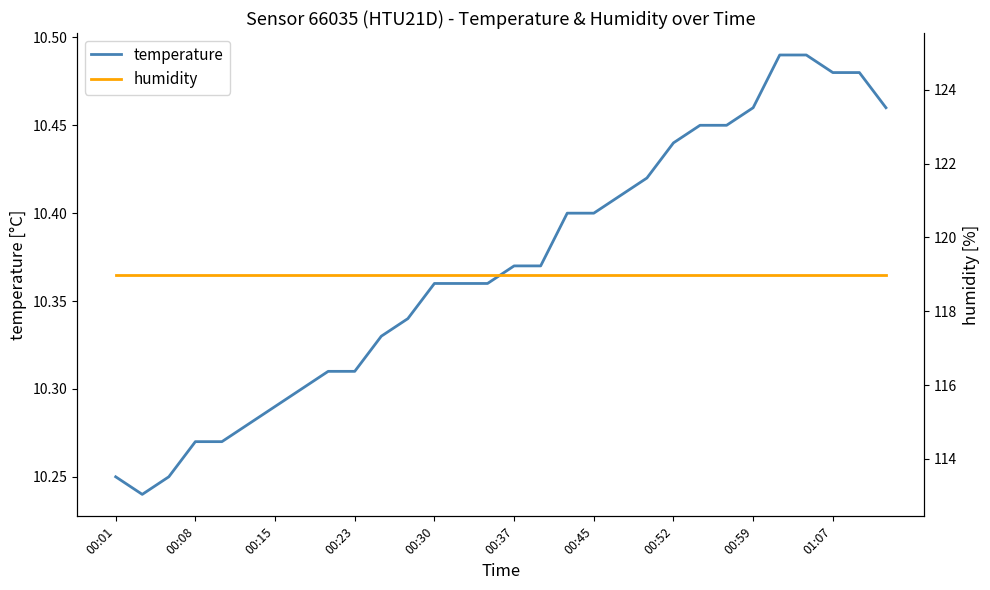

Rank the series at 11 from highest to lowest value.

humidity, temperature